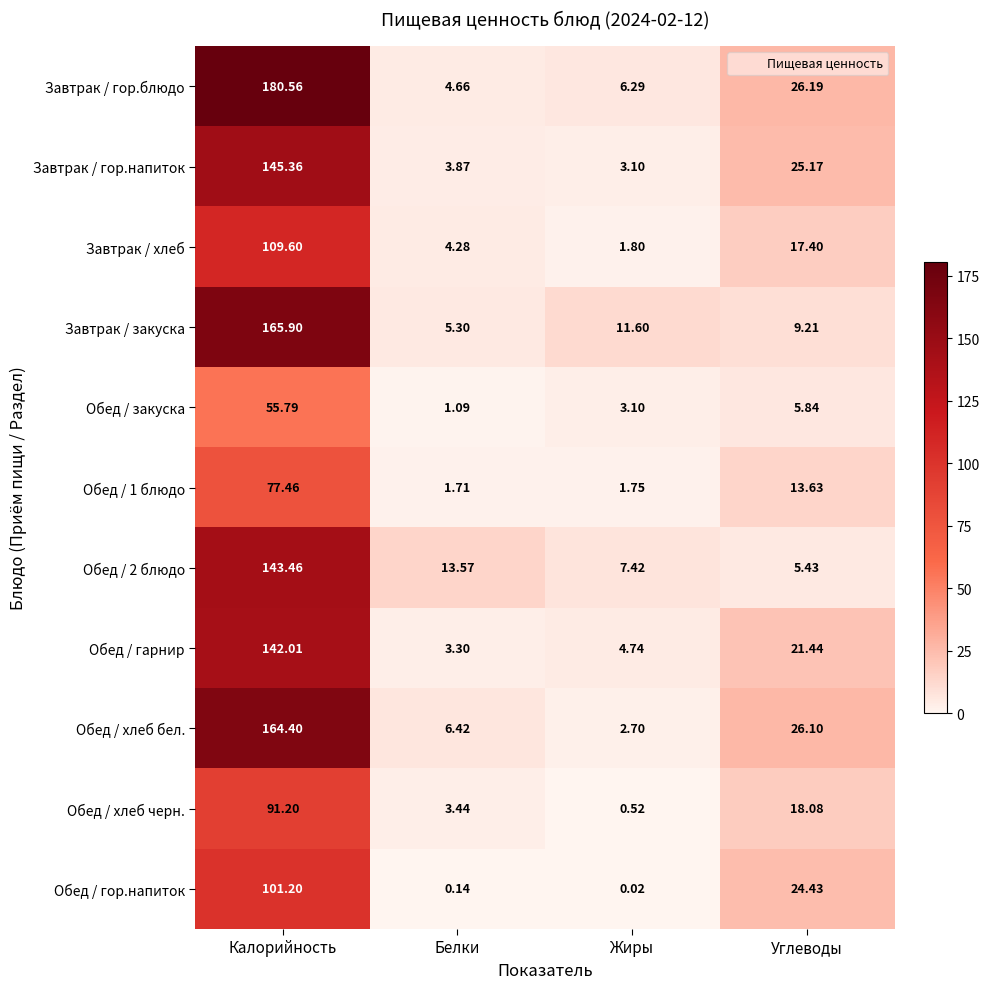

Which label corresponds to the largest value in the chart?

Калорийность